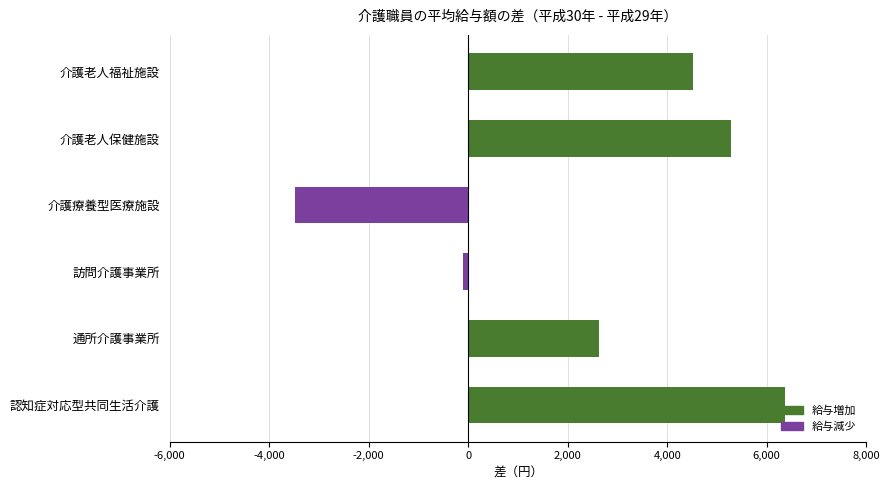

How many data points does each series have?

6